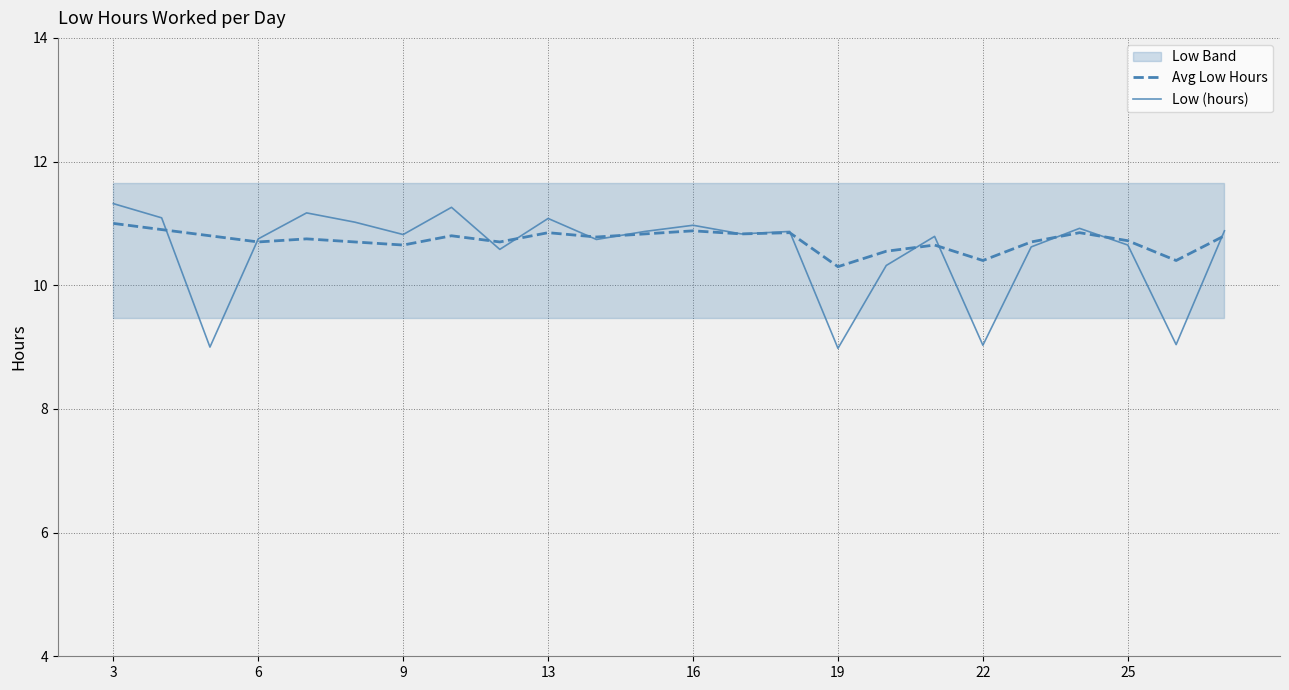

At which label does Low (hours) first exceed 10?

3